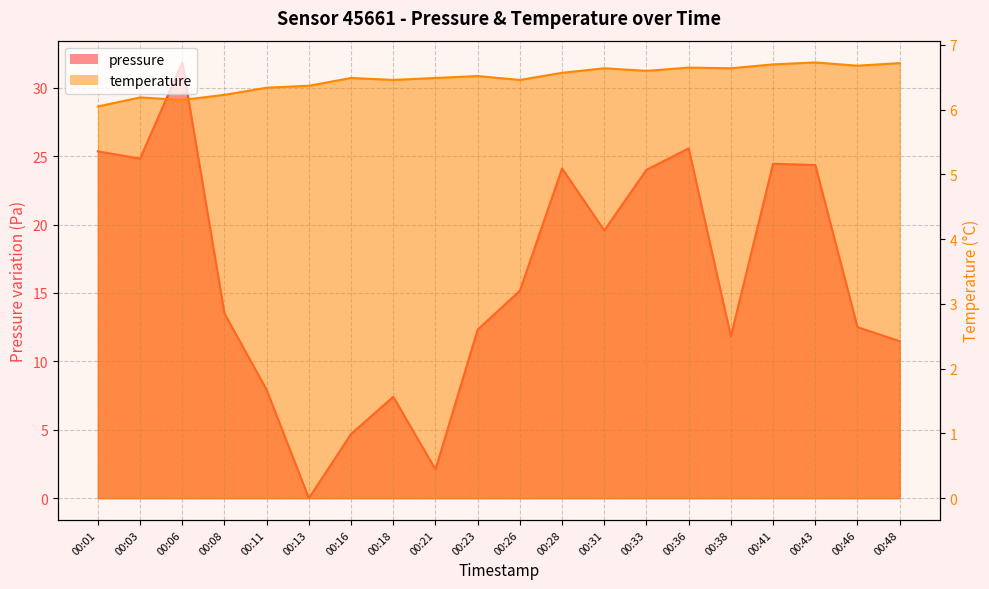

At 00:18, list the series in order from smallest to largest.

temperature, pressure